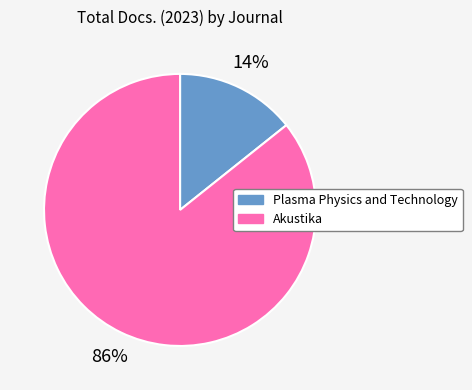

Which slice is the largest?

Akustika